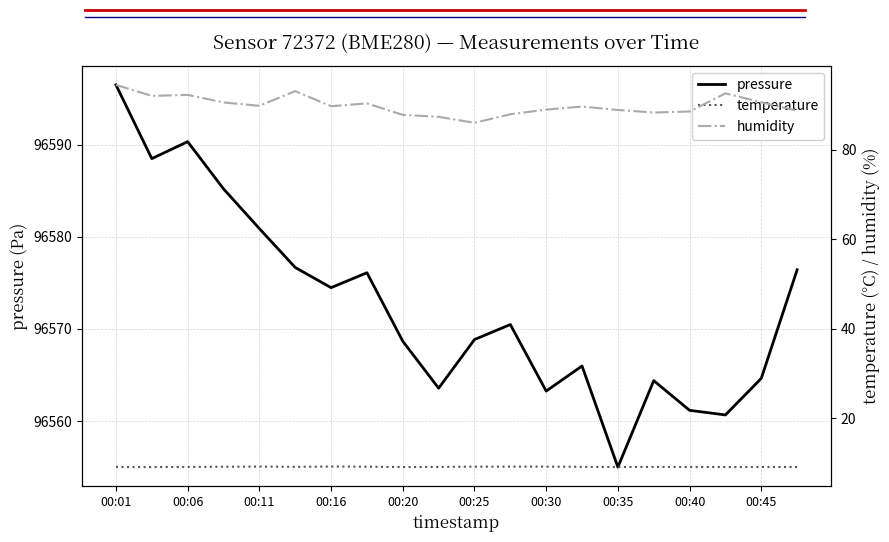

What are all the series names shown in the legend?

pressure, temperature, humidity